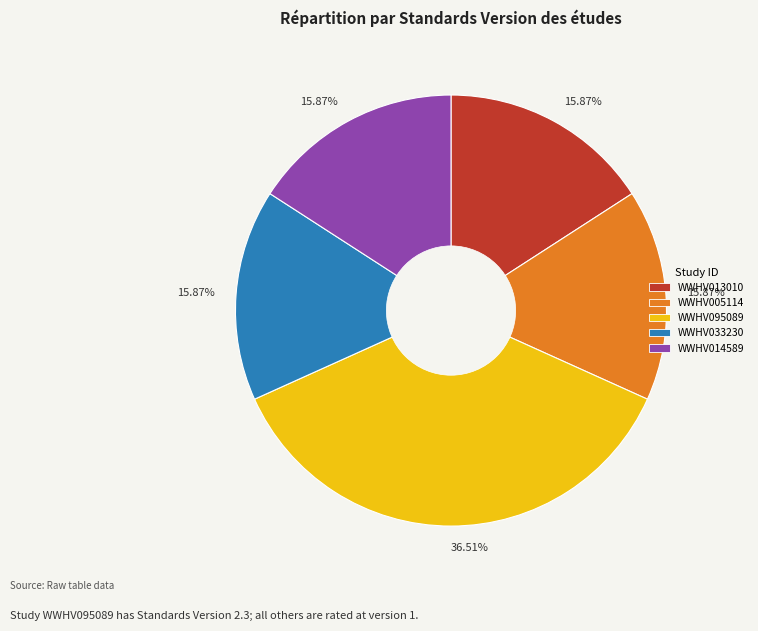

To the nearest percent, what is the difference between the largest and smallest slice percentages?

21%